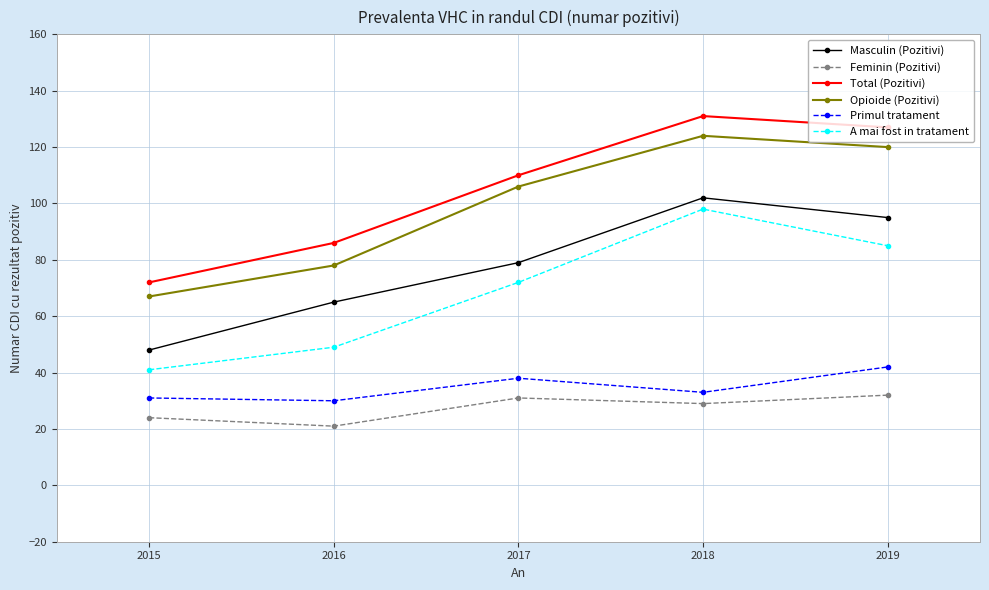

Reading right to left, transcribe all the data shown in this chart.

Masculin (Pozitivi): 95	102	79	65	48
Feminin (Pozitivi): 32	29	31	21	24
Total (Pozitivi): 127	131	110	86	72
Opioide (Pozitivi): 120	124	106	78	67
Primul tratament: 42	33	38	30	31
A mai fost in tratament: 85	98	72	49	41